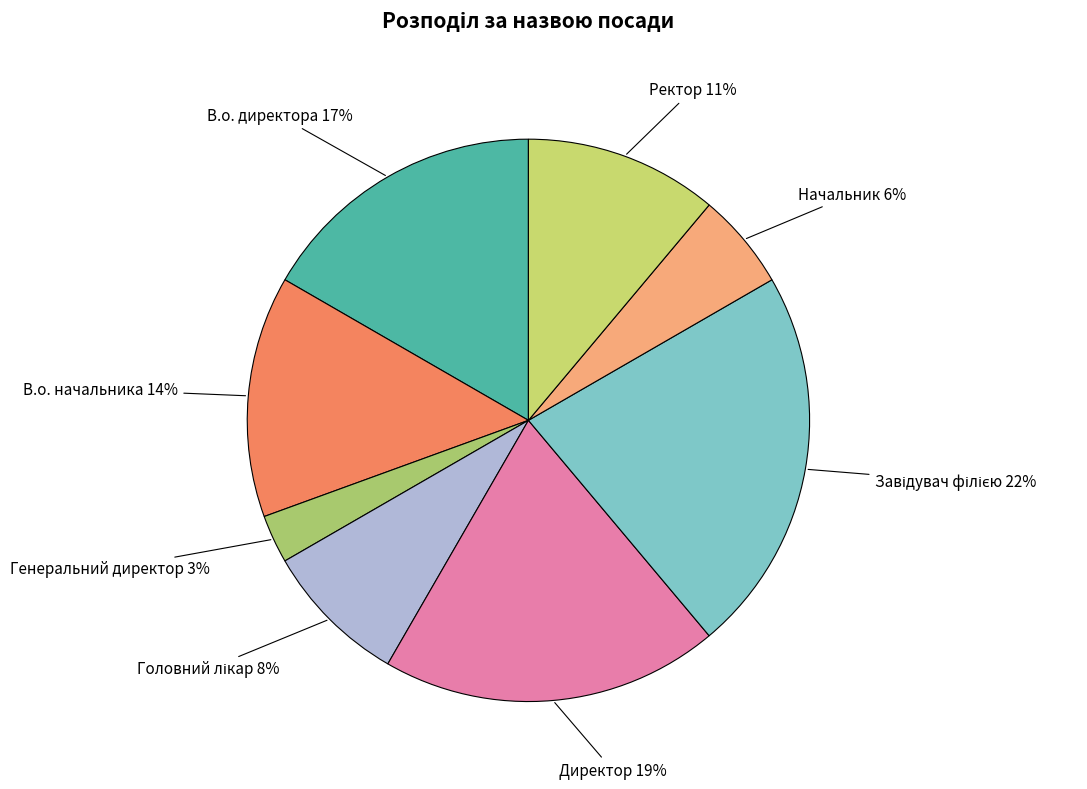

Between Директор and В.о. директора, which is larger?

Директор